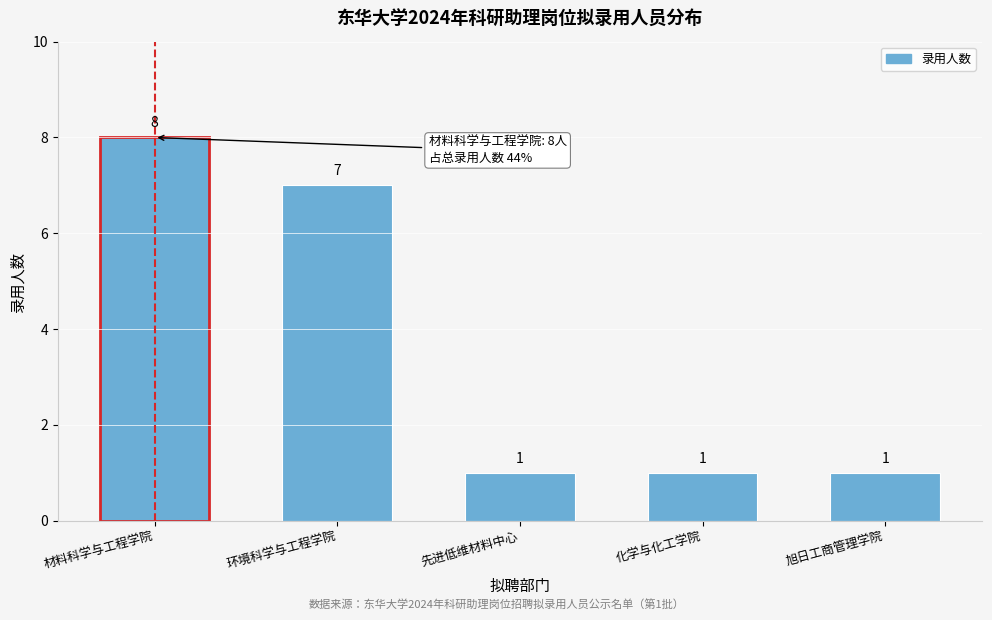

Reading right to left, extract all data points from this chart.

旭日工商管理学院=1	化学与化工学院=1	先进低维材料中心=1	环境科学与工程学院=7	材料科学与工程学院=8